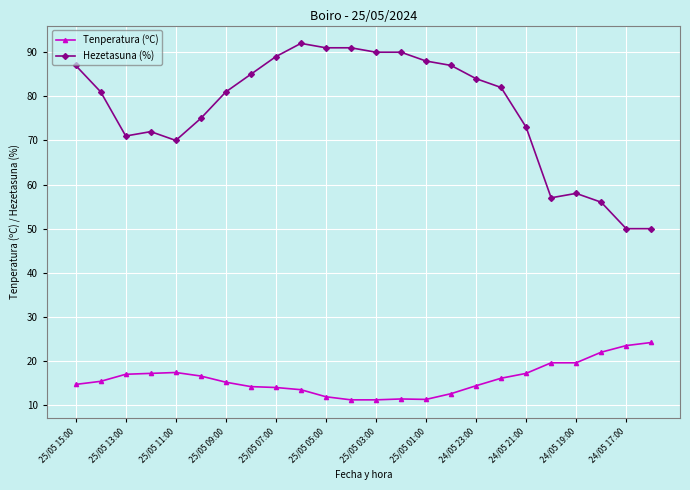

What is the value of the Hezetasuna (%) point at the 16th from the left?

87.0